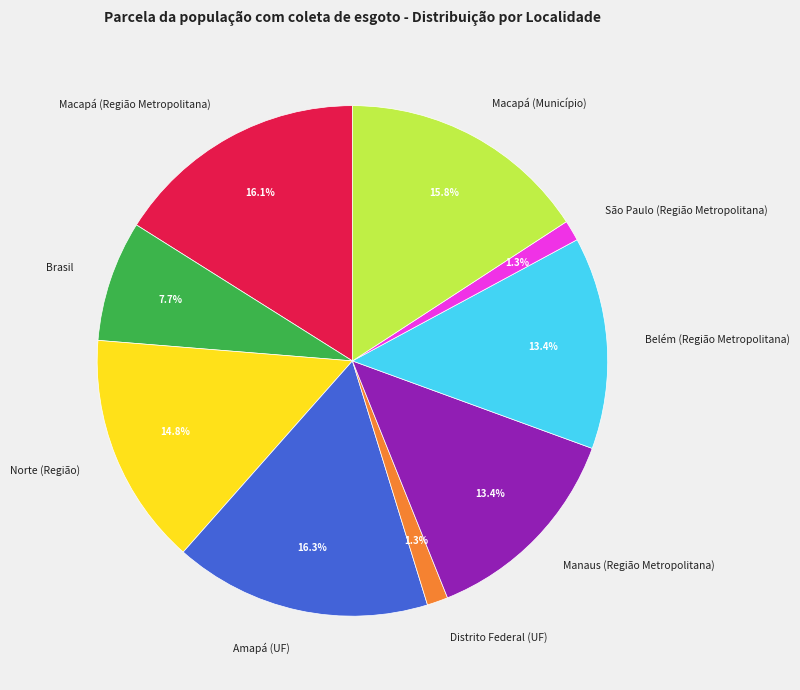

Does Distrito Federal (UF) represent more than half of the total?

No